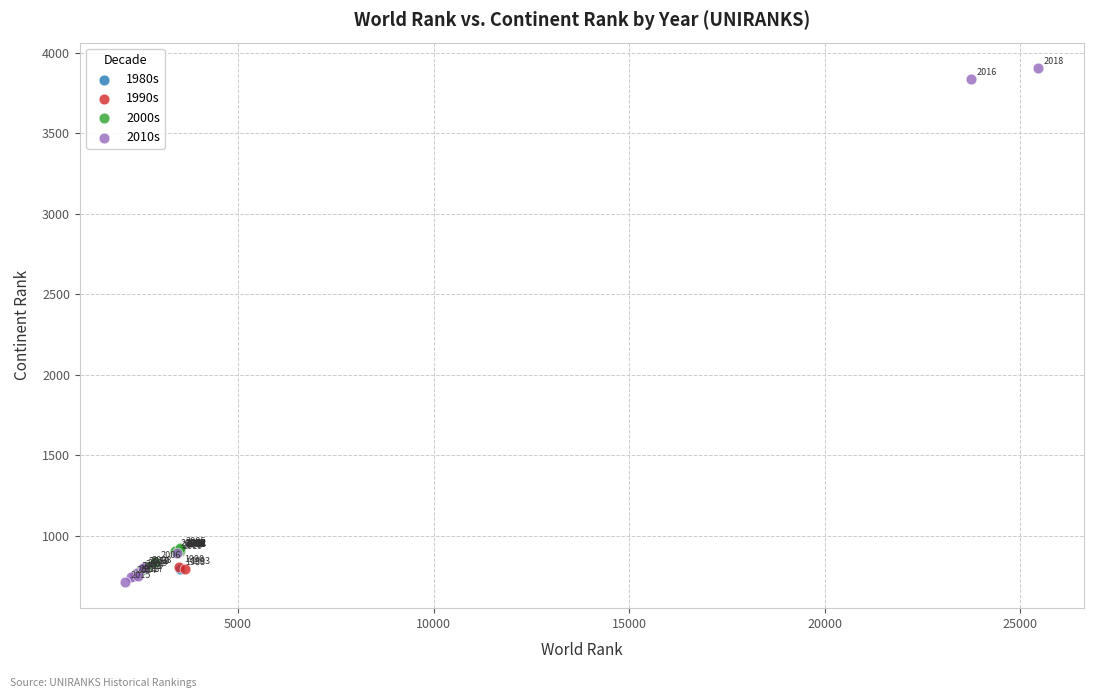

Which series has the widest spread of Y values?

2010s